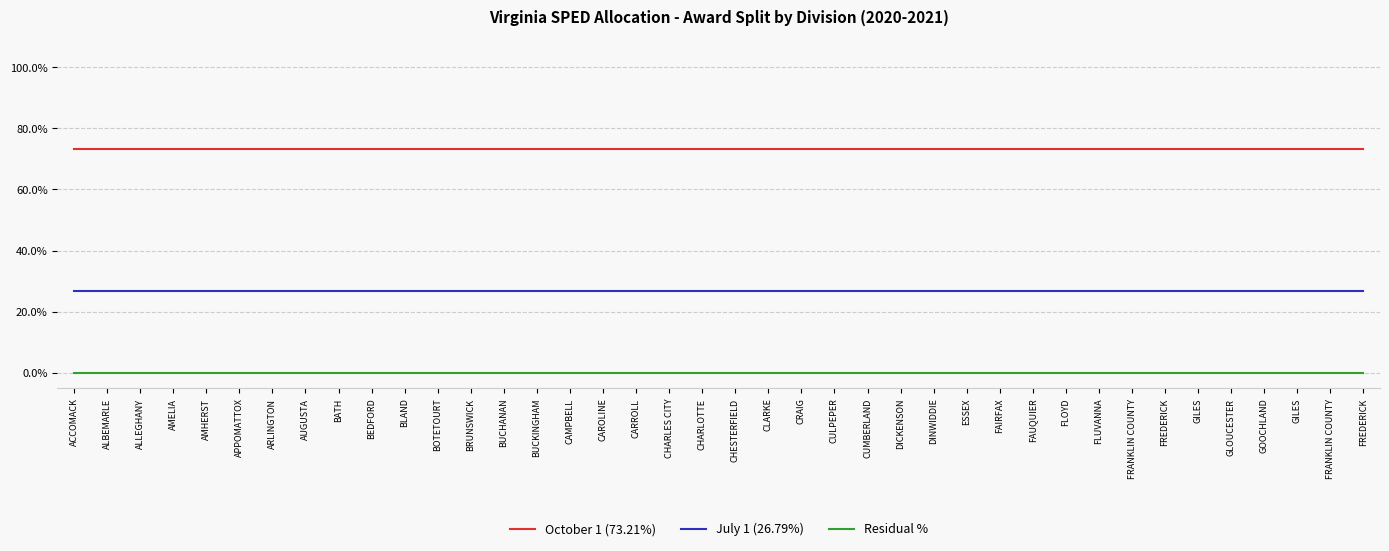

Reading left to right, transcribe all the data shown in this chart.

October 1 (73.21%): ACCOMACK=73.2	ALBEMARLE=73.2	ALLEGHANY=73.2	AMELIA=73.2	AMHERST=73.2	APPOMATTOX=73.2	ARLINGTON=73.2	AUGUSTA=73.2	BATH=73.2	BEDFORD=73.2	BLAND=73.2	BOTETOURT=73.2	BRUNSWICK=73.2	BUCHANAN=73.2	BUCKINGHAM=73.2	CAMPBELL=73.2	CAROLINE=73.2	CARROLL=73.2	CHARLES CITY=73.2	CHARLOTTE=73.2	CHESTERFIELD=73.2	CLARKE=73.2	CRAIG=73.2	CULPEPER=73.2	CUMBERLAND=73.2	DICKENSON=73.2	DINWIDDIE=73.2	ESSEX=73.2	FAIRFAX=73.2	FAUQUIER=73.2	FLOYD=73.2	FLUVANNA=73.2	FRANKLIN COUNTY=73.2	FREDERICK=73.2	GILES=73.2	GLOUCESTER=73.2	GOOCHLAND=73.2	GILES=73.2	FRANKLIN COUNTY=73.2	FREDERICK=73.2
July 1 (26.79%): ACCOMACK=26.8	ALBEMARLE=26.8	ALLEGHANY=26.8	AMELIA=26.8	AMHERST=26.8	APPOMATTOX=26.8	ARLINGTON=26.8	AUGUSTA=26.8	BATH=26.8	BEDFORD=26.8	BLAND=26.8	BOTETOURT=26.8	BRUNSWICK=26.8	BUCHANAN=26.8	BUCKINGHAM=26.8	CAMPBELL=26.8	CAROLINE=26.8	CARROLL=26.8	CHARLES CITY=26.8	CHARLOTTE=26.8	CHESTERFIELD=26.8	CLARKE=26.8	CRAIG=26.8	CULPEPER=26.8	CUMBERLAND=26.8	DICKENSON=26.8	DINWIDDIE=26.8	ESSEX=26.8	FAIRFAX=26.8	FAUQUIER=26.8	FLOYD=26.8	FLUVANNA=26.8	FRANKLIN COUNTY=26.8	FREDERICK=26.8	GILES=26.8	GLOUCESTER=26.8	GOOCHLAND=26.8	GILES=26.8	FRANKLIN COUNTY=26.8	FREDERICK=26.8
Residual %: ACCOMACK=0.0	ALBEMARLE=-0.0	ALLEGHANY=0.0	AMELIA=-0.0	AMHERST=0.0	APPOMATTOX=0.0	ARLINGTON=-0.0	AUGUSTA=0.0	BATH=-0.0	BEDFORD=0.0	BLAND=0.0	BOTETOURT=-0.0	BRUNSWICK=-0.0	BUCHANAN=0.0	BUCKINGHAM=0.0	CAMPBELL=0.0	CAROLINE=0.0	CARROLL=-0.0	CHARLES CITY=-0.0	CHARLOTTE=-0.0	CHESTERFIELD=-0.0	CLARKE=0.0	CRAIG=0.0	CULPEPER=0.0	CUMBERLAND=0.0	DICKENSON=0.0	DINWIDDIE=0.0	ESSEX=-0.0	FAIRFAX=0.0	FAUQUIER=0.0	FLOYD=0.0	FLUVANNA=0.0	FRANKLIN COUNTY=0.0	FREDERICK=0.0	GILES=0.0	GLOUCESTER=0.0	GOOCHLAND=0.0	GILES=0.0	FRANKLIN COUNTY=0.0	FREDERICK=0.0